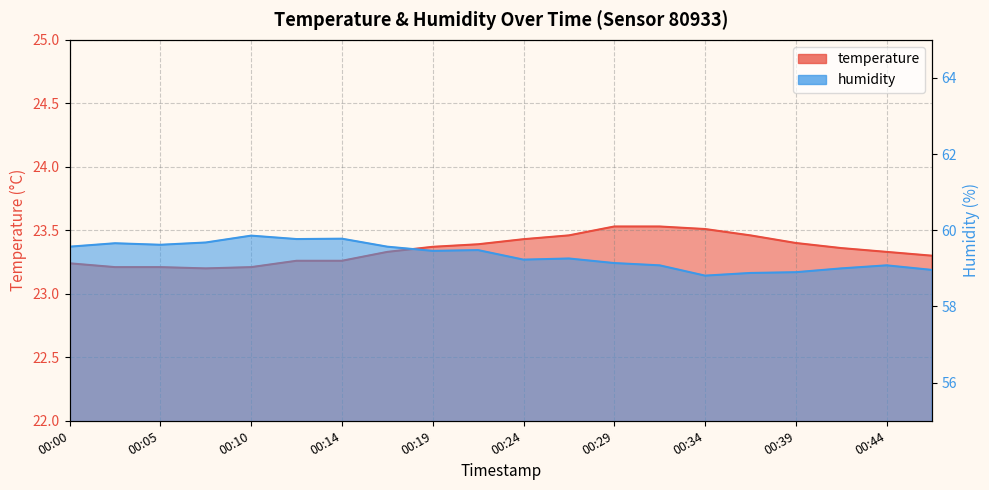

At which category does temperature reach its first local valley?

00:07